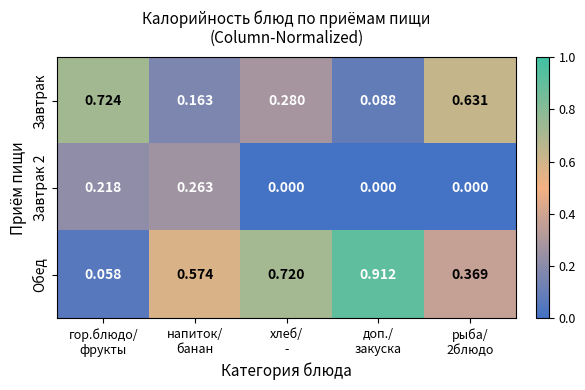

Which series has the largest range (max minus min)?

Обед